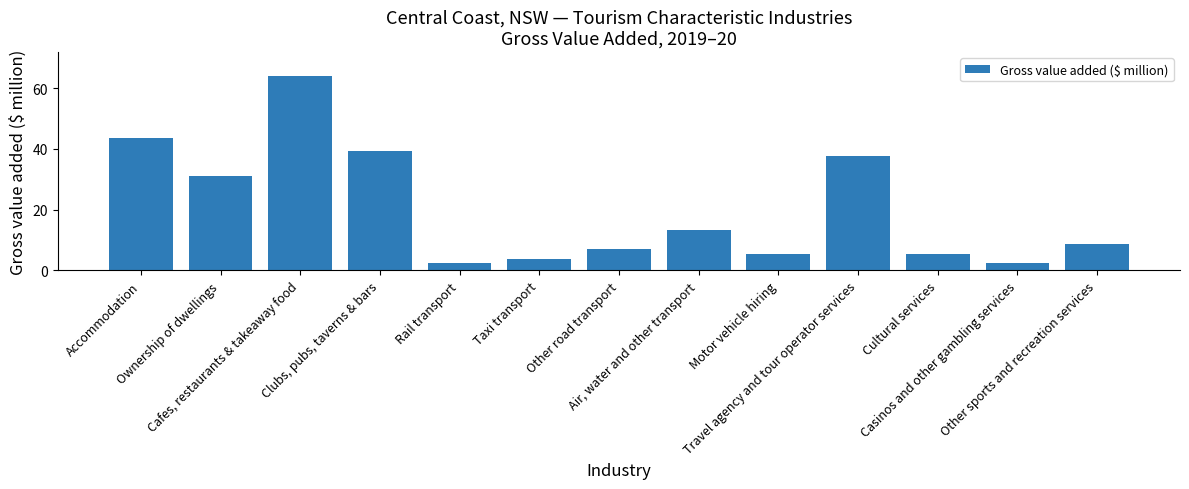

Where does the data first go above 8?

Accommodation